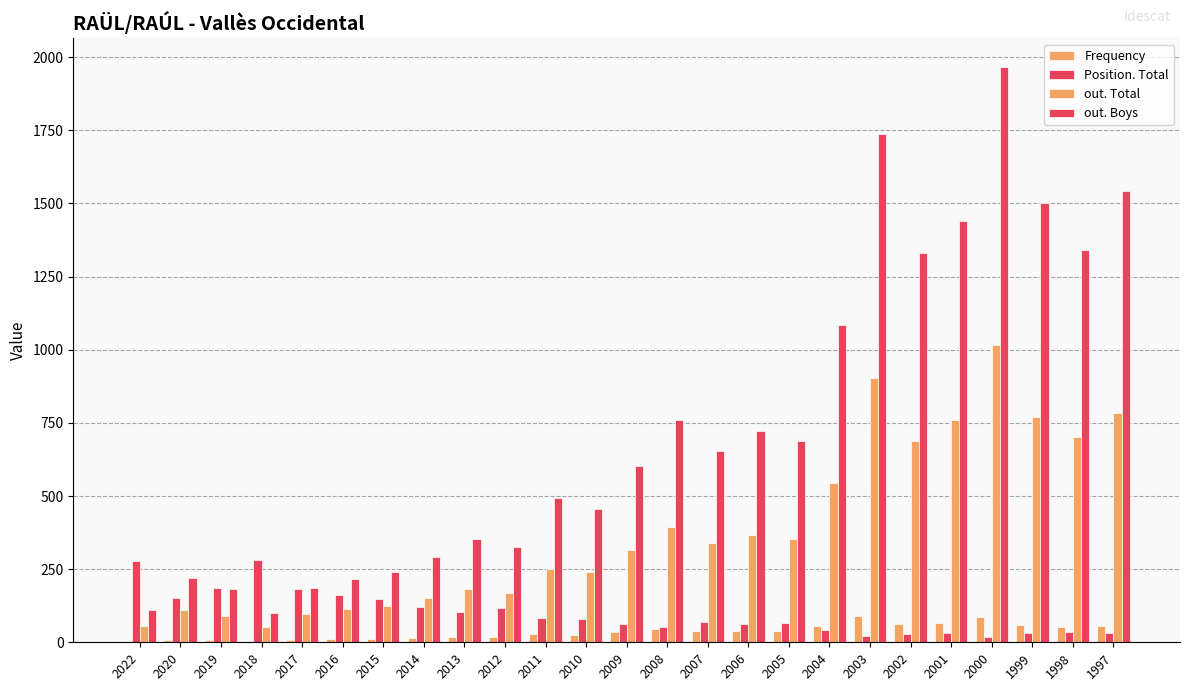

How many groups of bars are there?

25